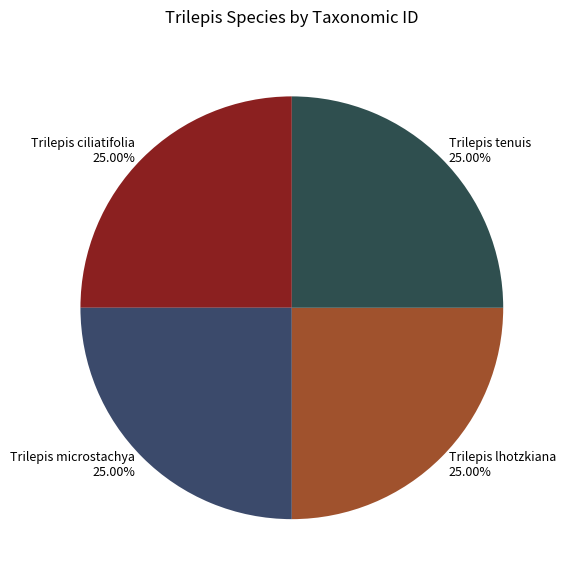

How many segments does this pie chart have?

4